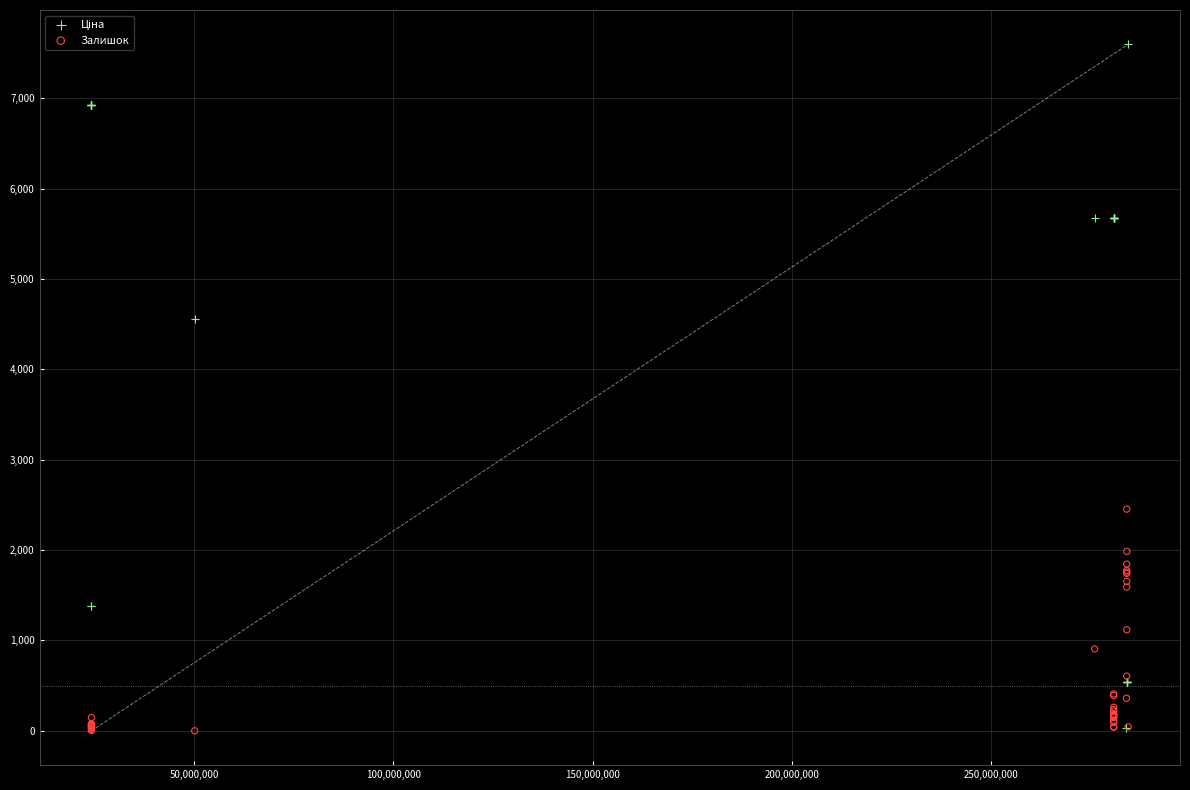

Across all series, what Y value is closest to 3798?

4561.9